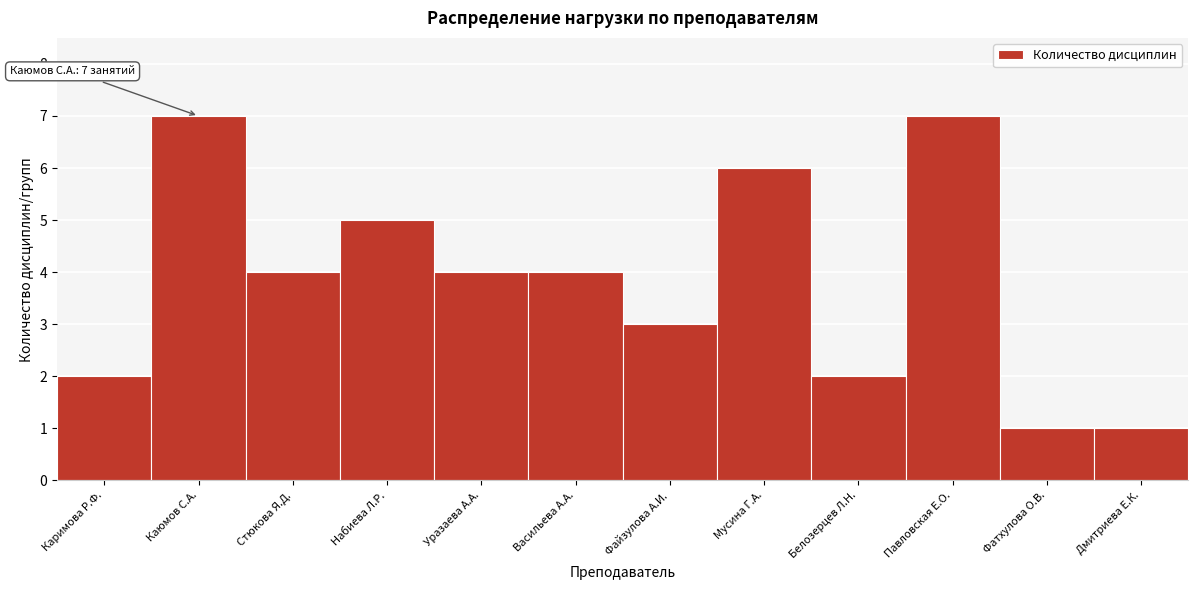

Reading left to right, list all the values displayed in this chart.

2	7	4	5	4	4	3	6	2	7	1	1